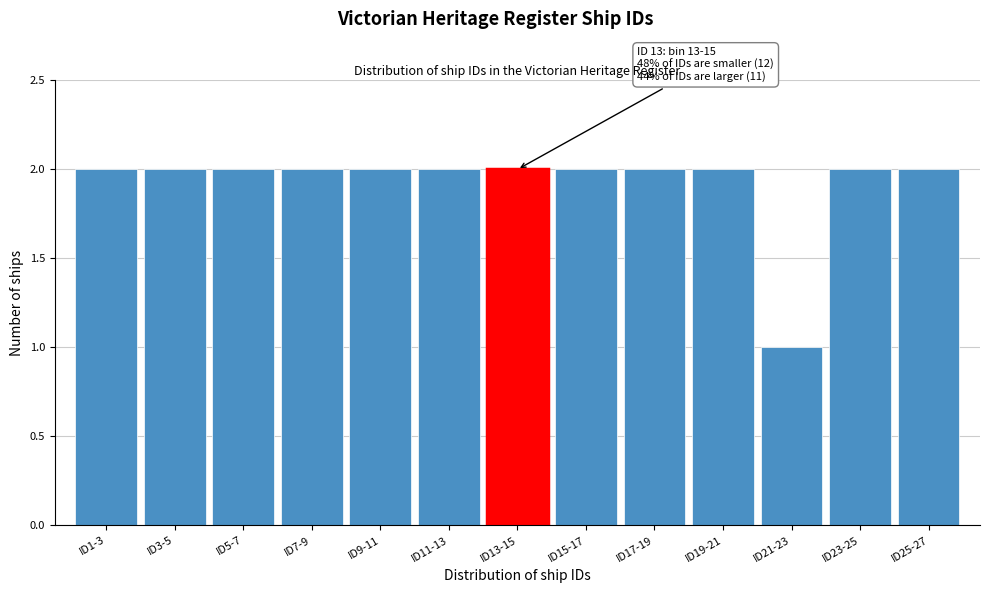

Reading left to right, what are all the values shown in this chart?

2	2	2	2	2	2	2	2	2	2	1	2	2